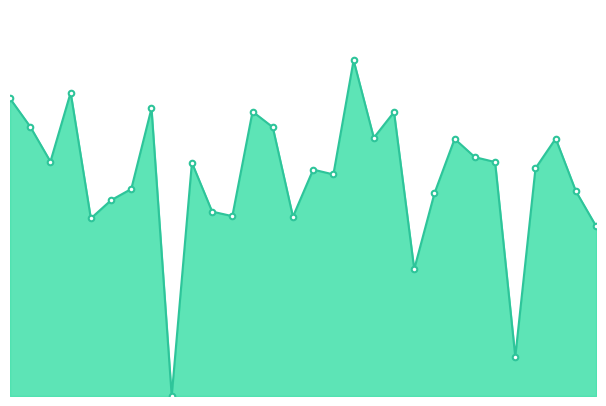

Reading left to right, list all the values displayed in this chart.

29.1	26.3	22.9	29.7	17.4	19.1	20.2	28.1	0.0	22.8	18.0	17.6	27.8	26.3	17.5	22.1	21.7	32.8	25.3	27.8	12.4	19.8	25.1	23.4	22.9	3.8	22.3	25.2	20.0	16.6